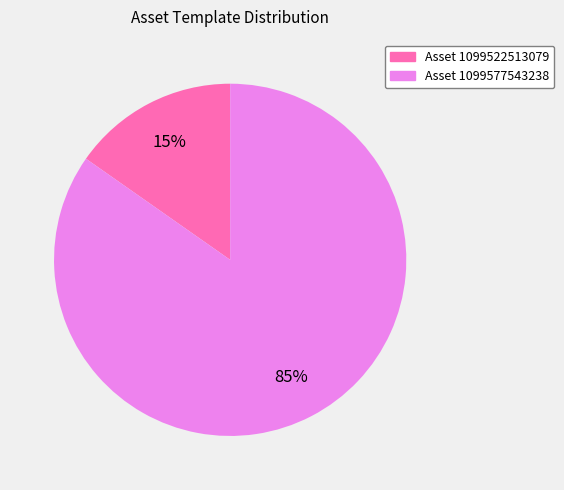

Which category has the smallest portion of the pie?

Asset 1099522513079